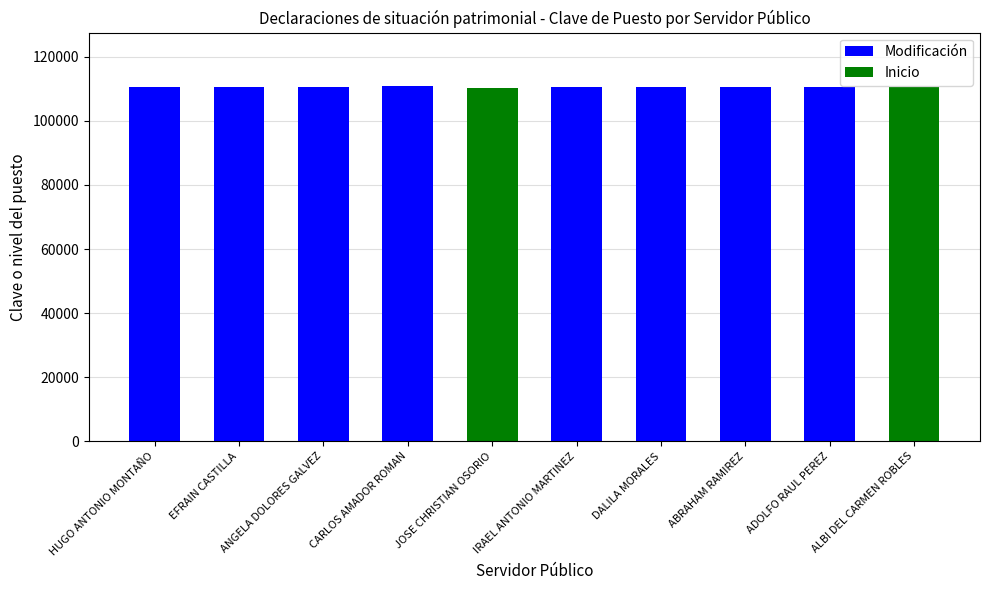

What is the difference between the maximum and second lowest values?

396